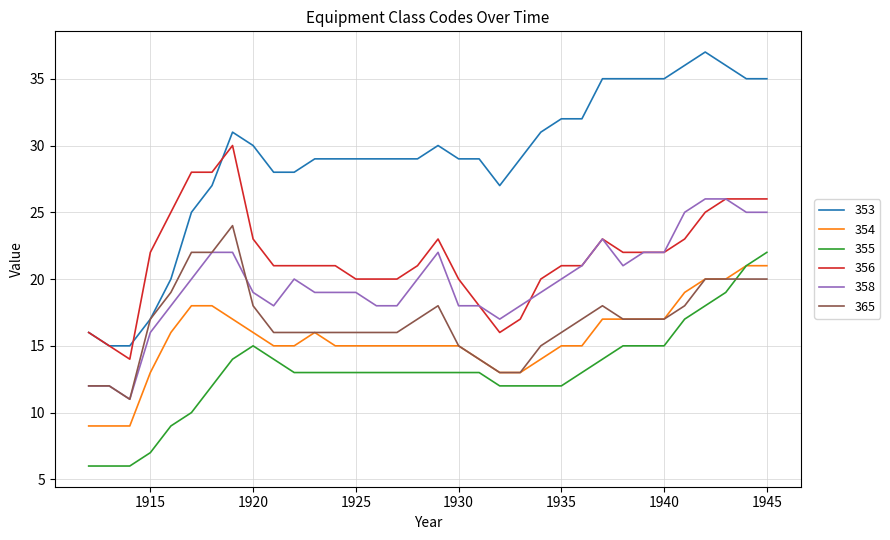

True or false: 355 and 353 cross at least once.

False